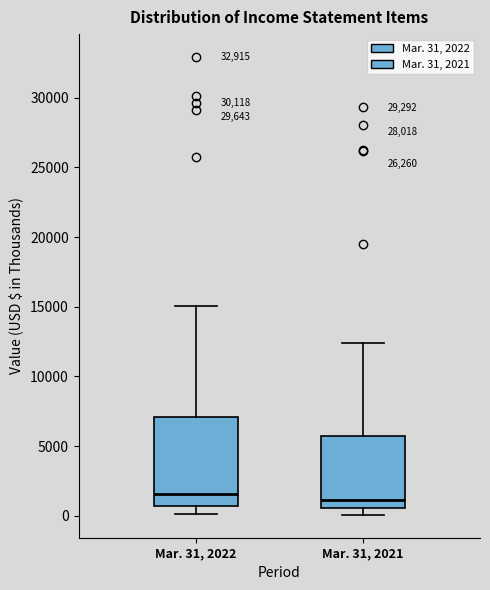

Reading left to right, transcribe this box plot: for each box, give where its median line is, the range the box spans, and where its two whiskers end, as read against the y-axis. The values are not printed on the chart, so give them approximately, as read against the axis.

Mar. 31, 2022: median 1500, box 500 to 7000, whiskers 0 to 15000
Mar. 31, 2021: median 1000, box 500 to 5500, whiskers 0 to 12500